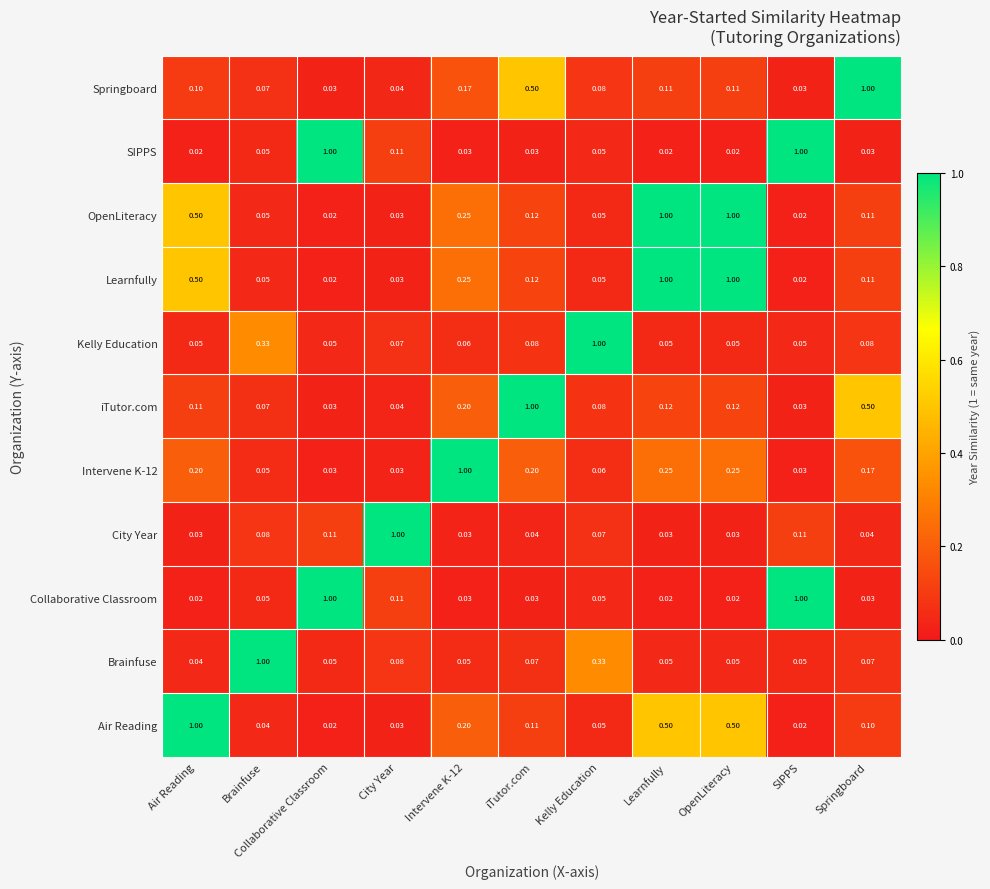

Rank the categories by value from lowest to highest.

Collaborative Classroom, SIPPS, City Year, Brainfuse, Kelly Education, Air Reading, Learnfully, OpenLiteracy, Intervene K-12, iTutor.com, Springboard